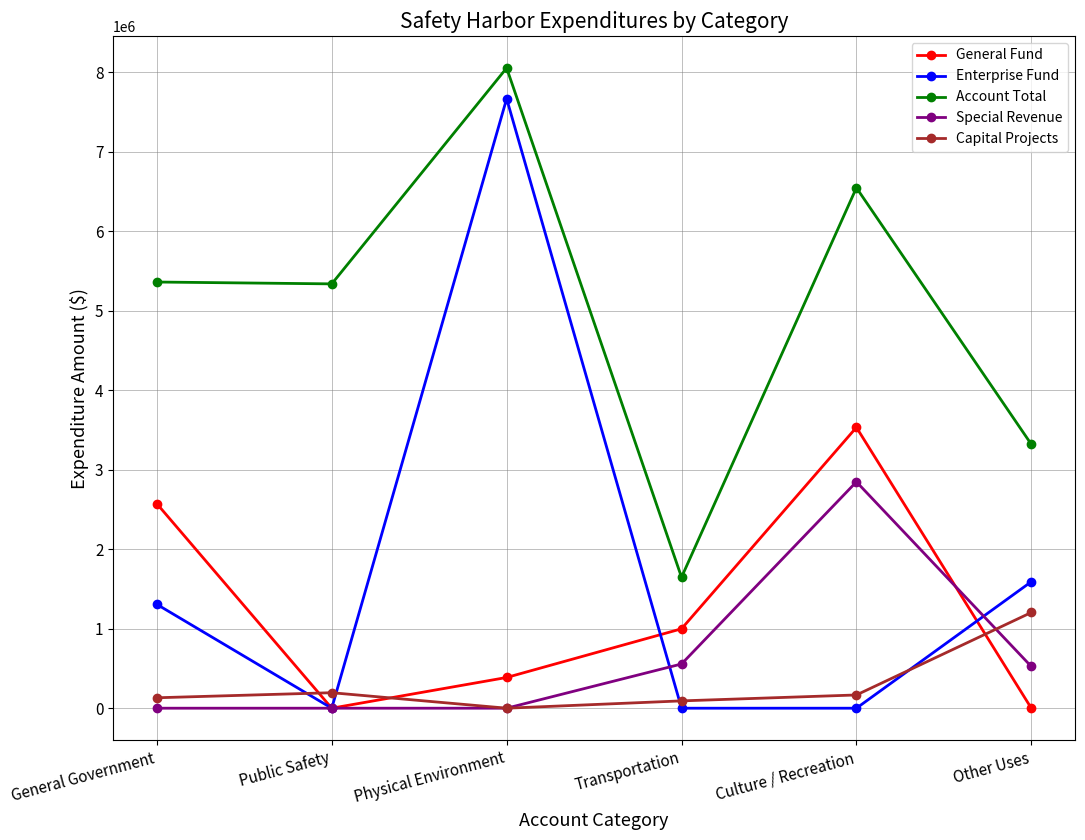

At how many categories does at least one series exceed 6739748?

1